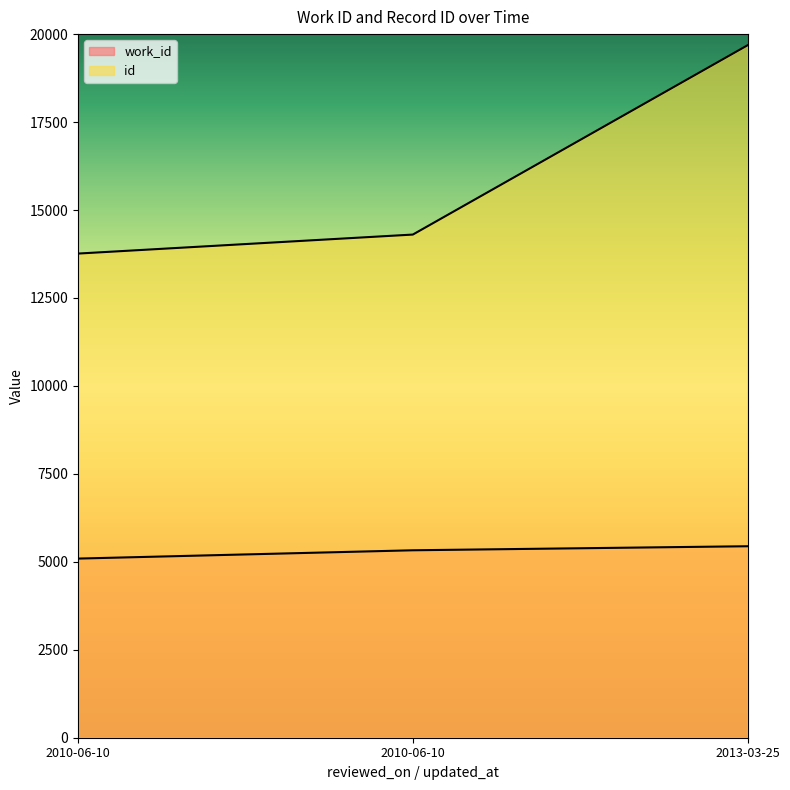

Where does the work_id series first go above 5328?

2013-03-25